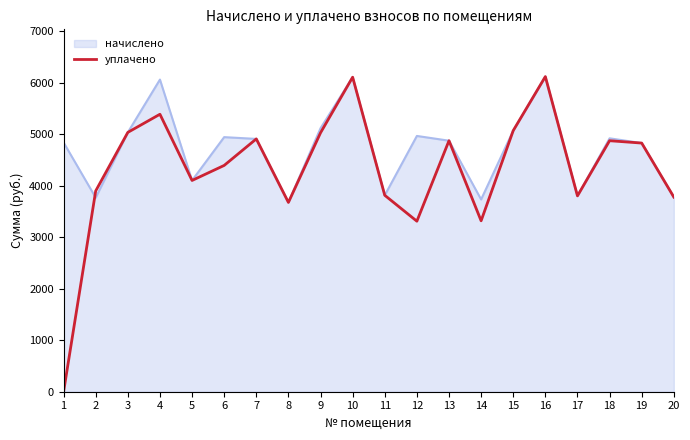

The value of начислено at 15 is 2289.3. True or false?

False